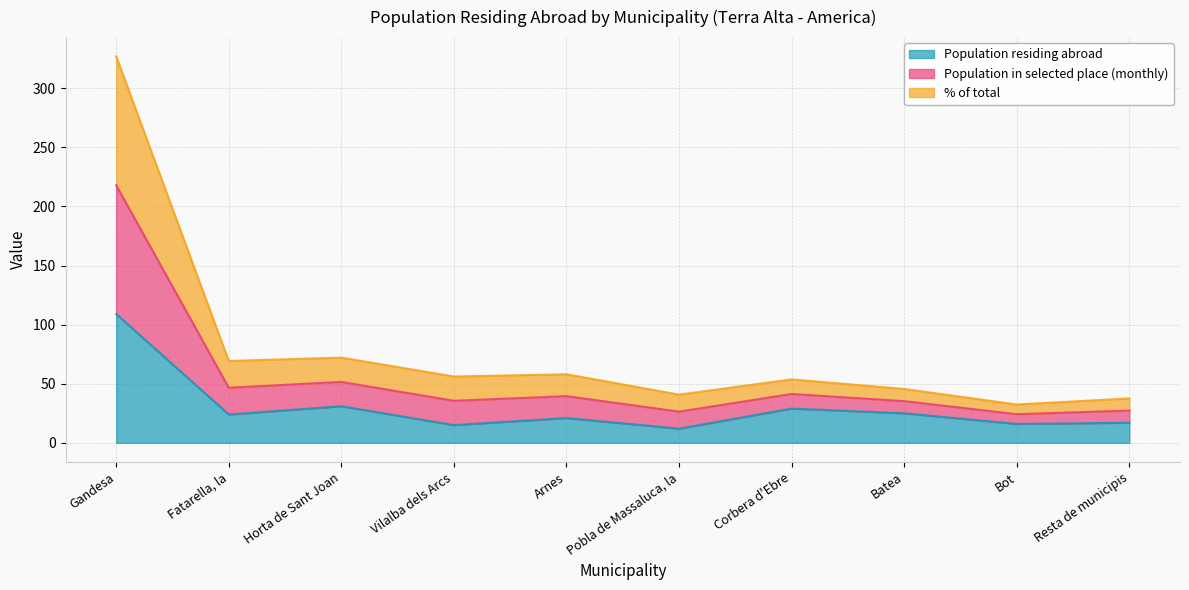

What is the difference between the maximum and second lowest values in the Population residing abroad series?

94.0